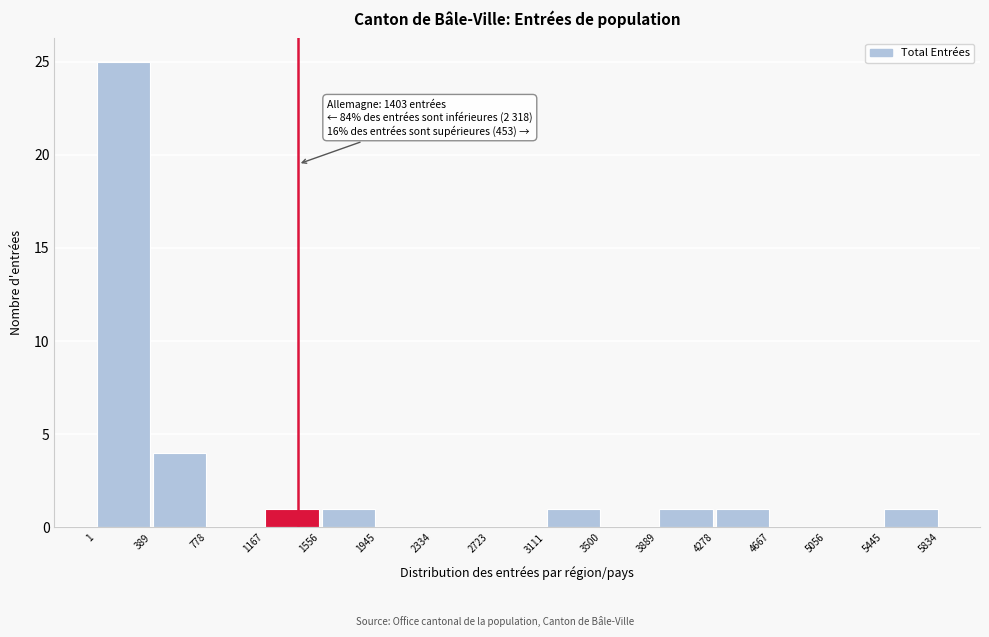

Which range on the x-axis has the tallest bar?

1 to 389